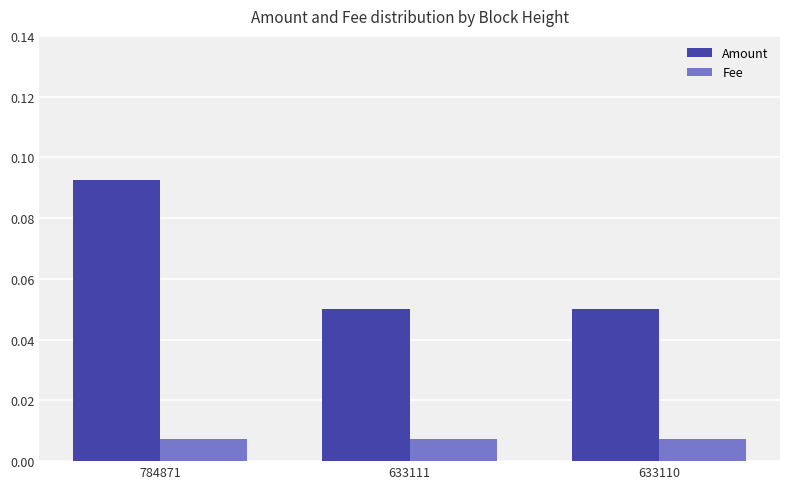

List the series in order of their overall mean, highest first.

Amount, Fee